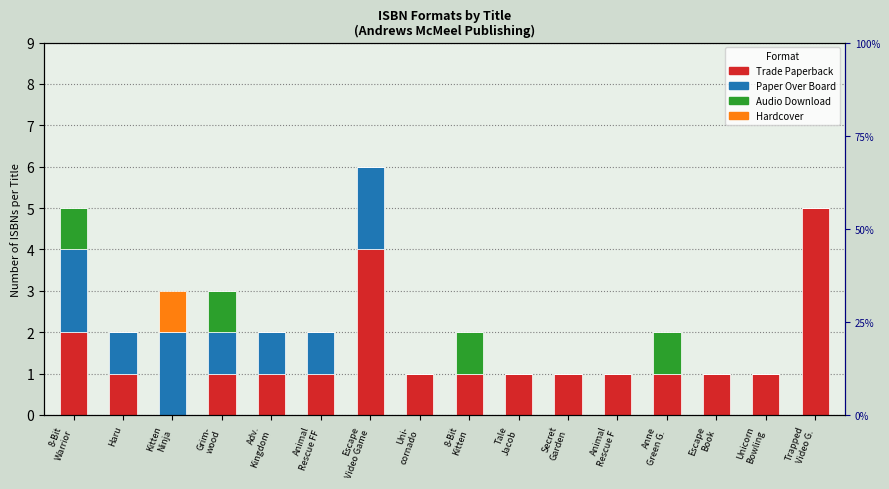

Reading left to right, extract all data points from this chart.

Trade Paperback: 2	1	0	1	1	1	4	1	1	1	1	1	1	1	1	5
Paper Over Board: 2	1	2	1	1	1	2	0	0	0	0	0	0	0	0	0
Audio Download: 1	0	0	1	0	0	0	0	1	0	0	0	1	0	0	0
Hardcover: 0	0	1	0	0	0	0	0	0	0	0	0	0	0	0	0